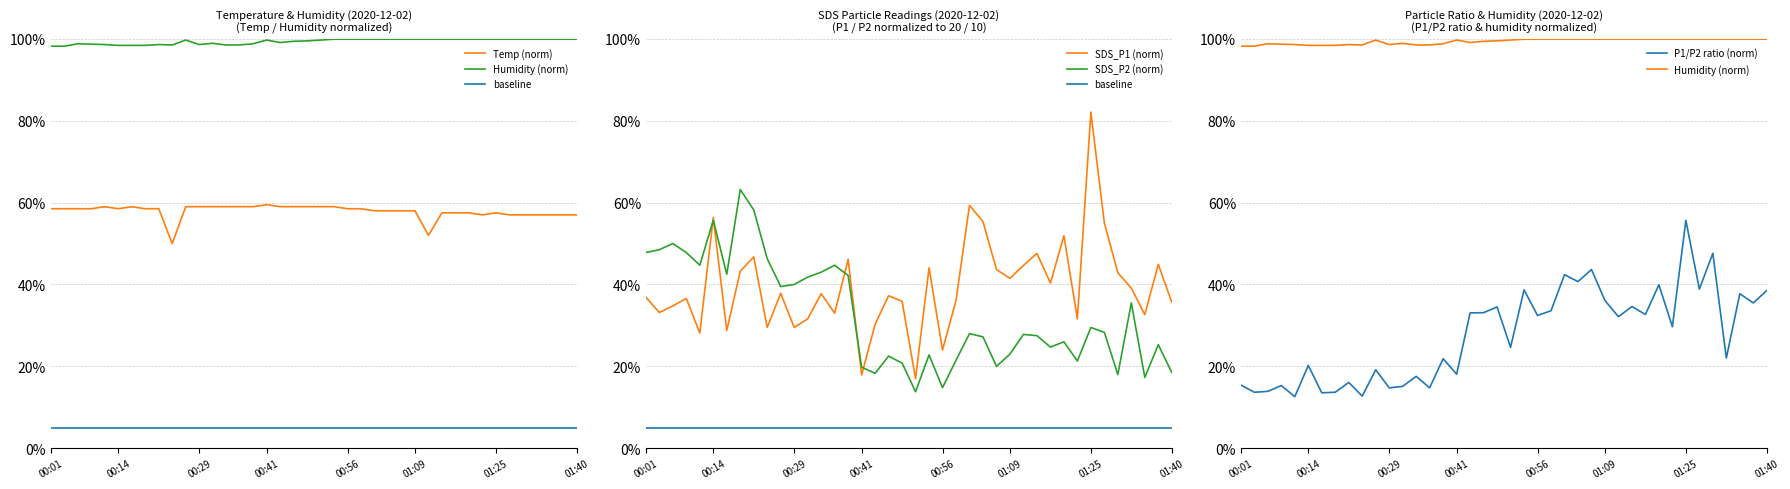

How many P1/P2 ratio (norm) values are between 0 and 1?

40